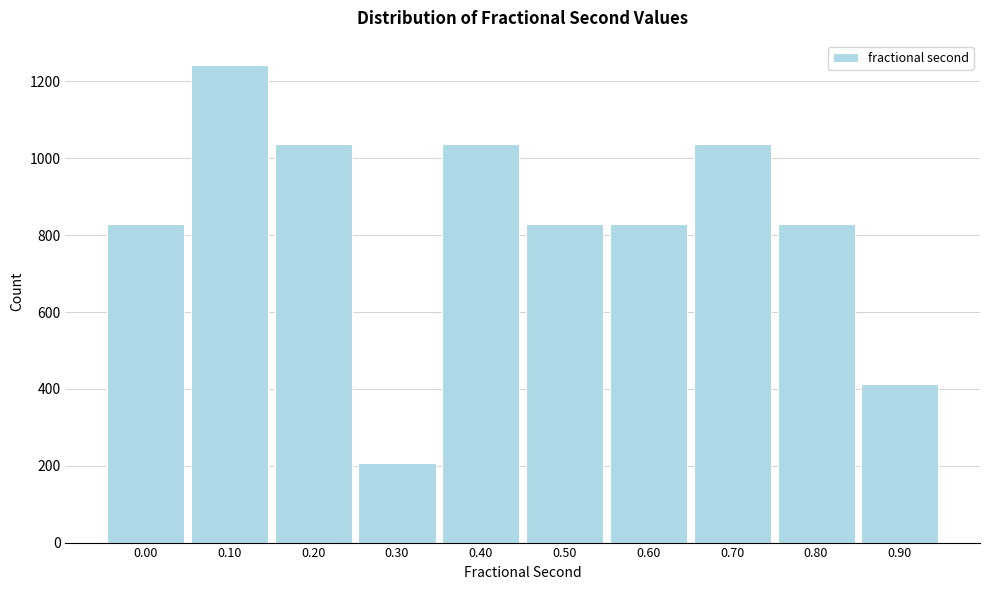

Is it true that the value at 0.10 is 2128?

False